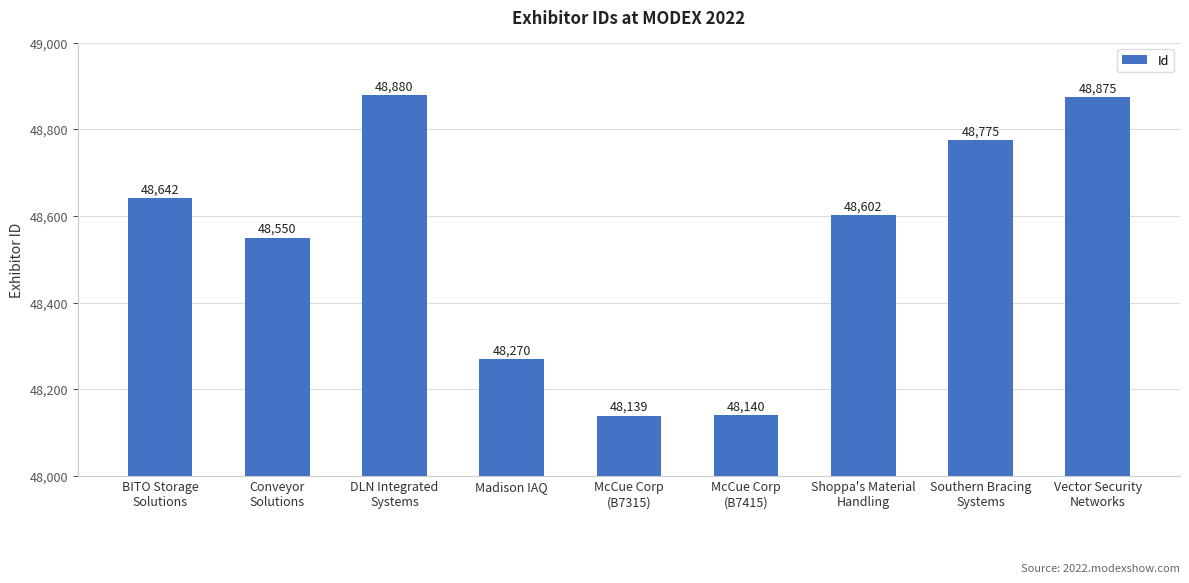

How many bars are there in total?

9